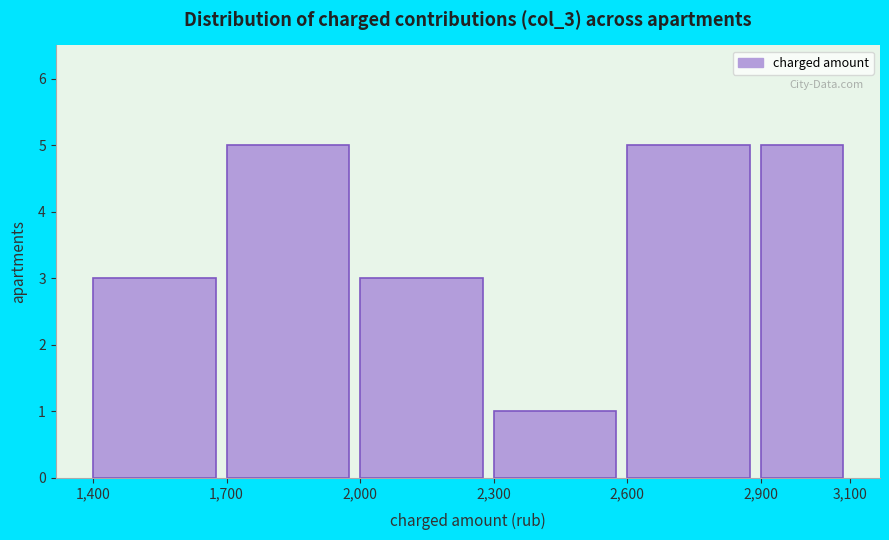

What is the height of the bar covering 1,400 to 1,700 on the x-axis? The values are not printed on the chart, so give them approximately, as read against the axis.

3